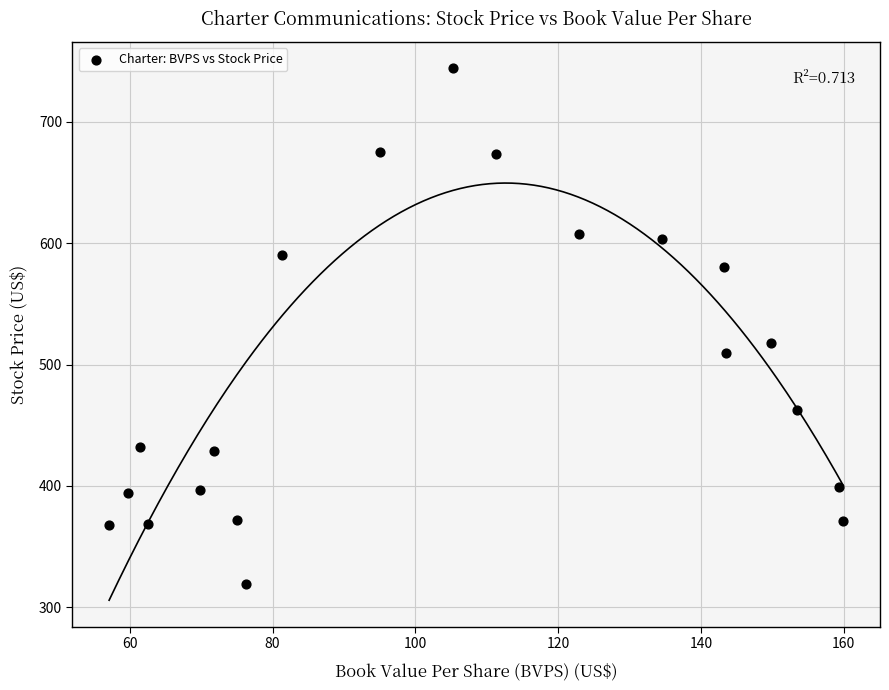

What is the range of X values (max minus min)?

102.8